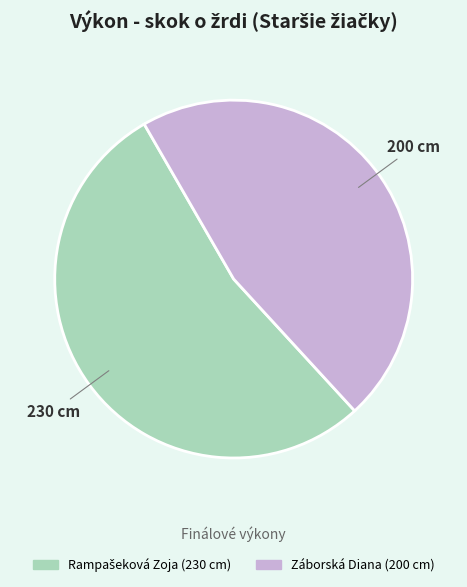

What is the smallest slice in the pie chart?

Záborská Diana